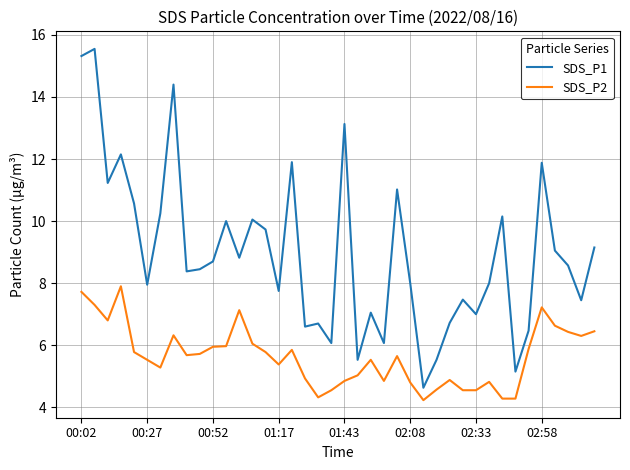

What is the maximum value for SDS_P1?

15.6